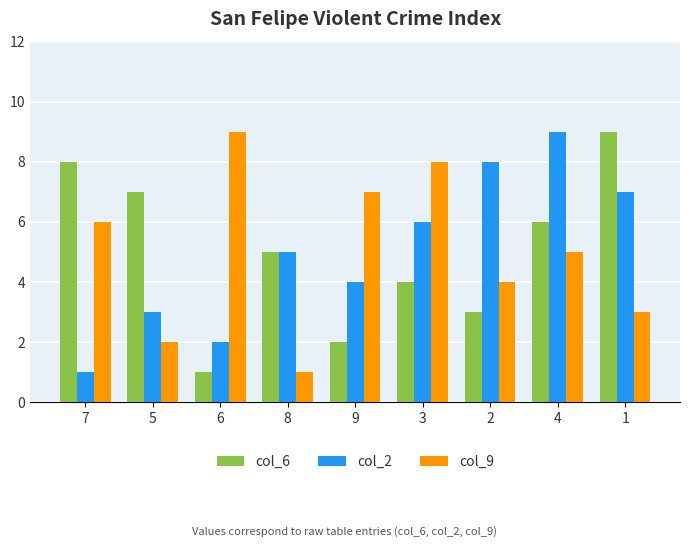

What is the label of the 6th bar from the left?

3